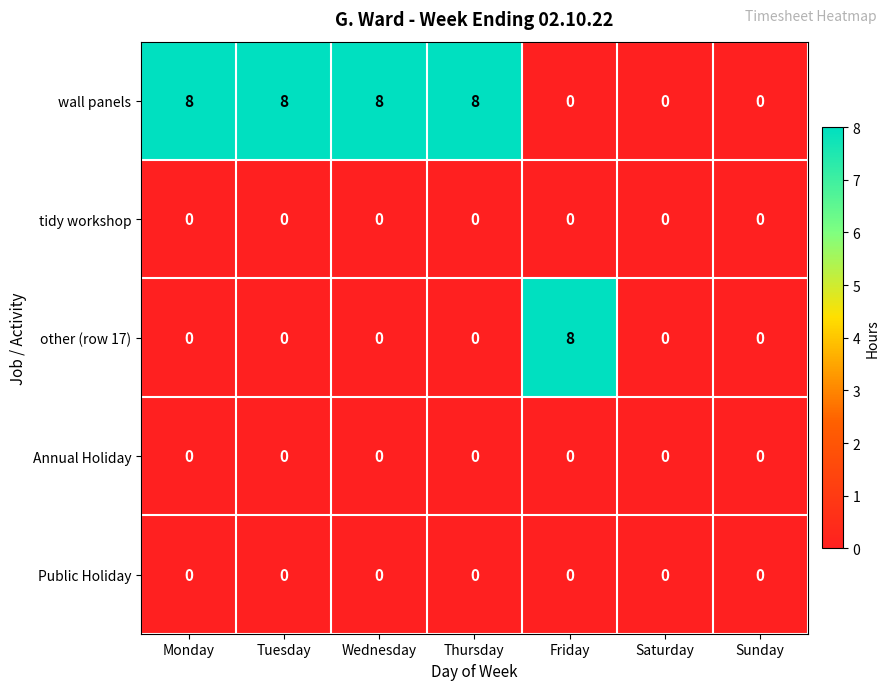

What is the total value across all series at Friday?

8